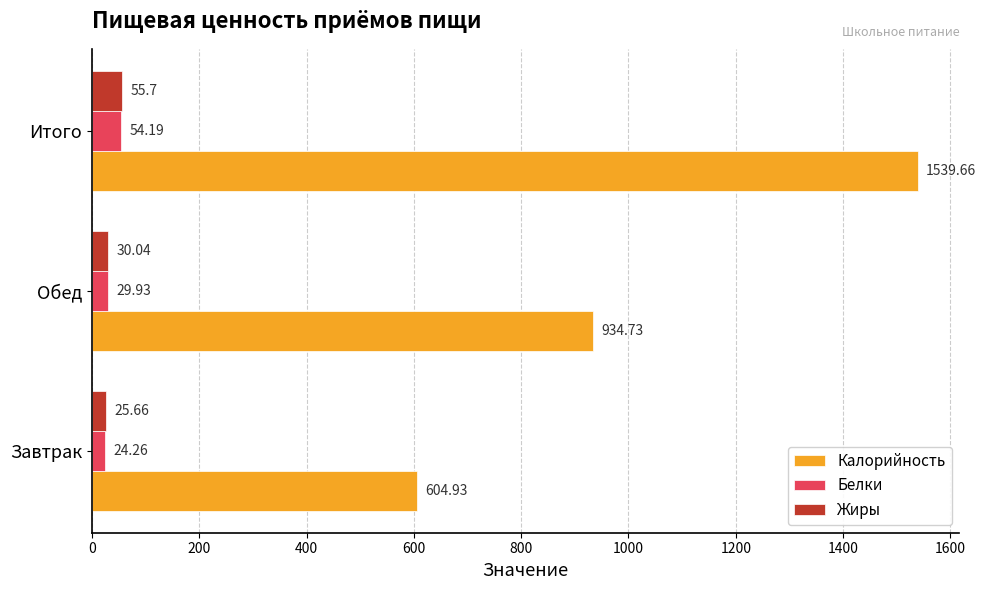

What is the smallest value displayed?

24.3